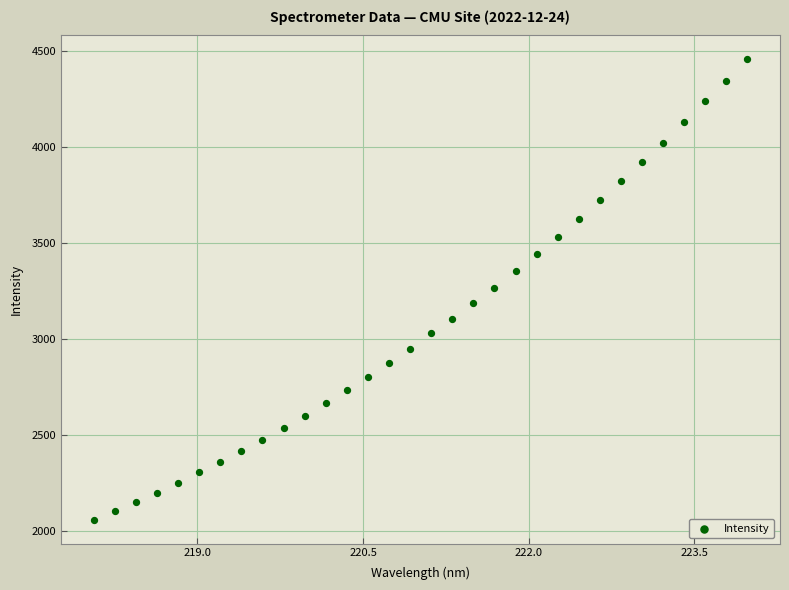

What is the range of X values (max minus min)?

5.9